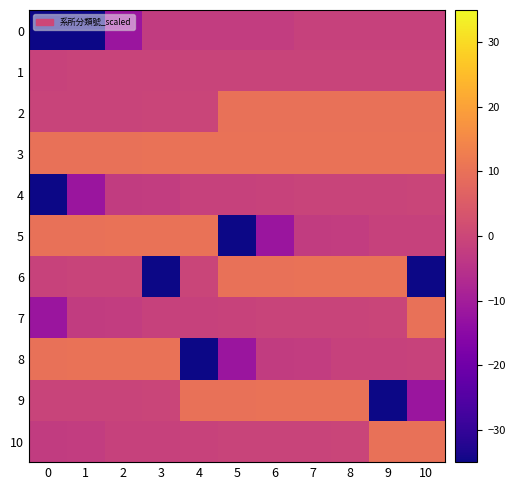

Reading left to right, transcribe all the data shown in this chart.

0: 0=-35.0	1=-35.0	2=-12.0	3=-2.6	4=-2.4	5=-2.4	6=-2.4	7=-1.2	8=-1.2	9=-1.2	10=-1.2
1: 0=-1.0	1=-0.8	2=-0.6	3=-0.6	4=-0.6	5=-0.6	6=-0.6	7=-0.6	8=-0.6	9=-0.6	10=-0.6
2: 0=-0.6	1=-0.6	2=-0.6	3=-0.5	4=-0.5	5=10.1	6=10.1	7=10.1	8=10.1	9=10.1	10=10.1
3: 0=10.1	1=10.1	2=10.1	3=10.2	4=10.2	5=10.3	6=10.3	7=10.3	8=10.3	9=10.3	10=10.3
4: 0=-35.0	1=-12.0	2=-2.6	3=-2.4	4=-1.2	5=-1.2	6=-1.0	7=-0.8	8=-0.6	9=-0.6	10=-0.5
5: 0=10.1	1=10.1	2=10.2	3=10.3	4=10.3	5=-35.0	6=-12.0	7=-2.6	8=-2.4	9=-1.2	10=-1.2
6: 0=-1.0	1=-0.8	2=-0.6	3=-35.0	4=-0.5	5=10.1	6=10.1	7=10.2	8=10.3	9=10.3	10=-35.0
7: 0=-12.0	1=-2.6	2=-2.4	3=-1.2	4=-1.2	5=-1.0	6=-0.8	7=-0.6	8=-0.6	9=-0.5	10=10.1
8: 0=10.1	1=10.2	2=10.3	3=10.3	4=-35.0	5=-12.0	6=-2.6	7=-2.4	8=-1.2	9=-1.2	10=-1.0
9: 0=-0.8	1=-0.6	2=-0.6	3=-0.5	4=10.1	5=10.1	6=10.2	7=10.3	8=10.3	9=-35.0	10=-12.0
10: 0=-2.6	1=-2.4	2=-1.2	3=-1.2	4=-1.0	5=-0.8	6=-0.6	7=-0.6	8=-0.5	9=10.1	10=10.1